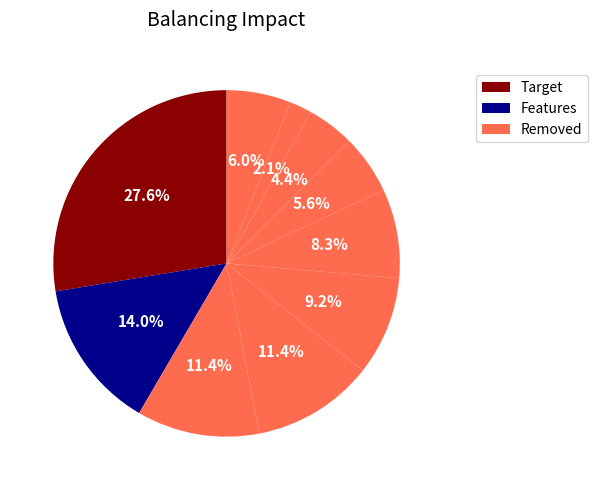

Count the number of slices in the pie.

10